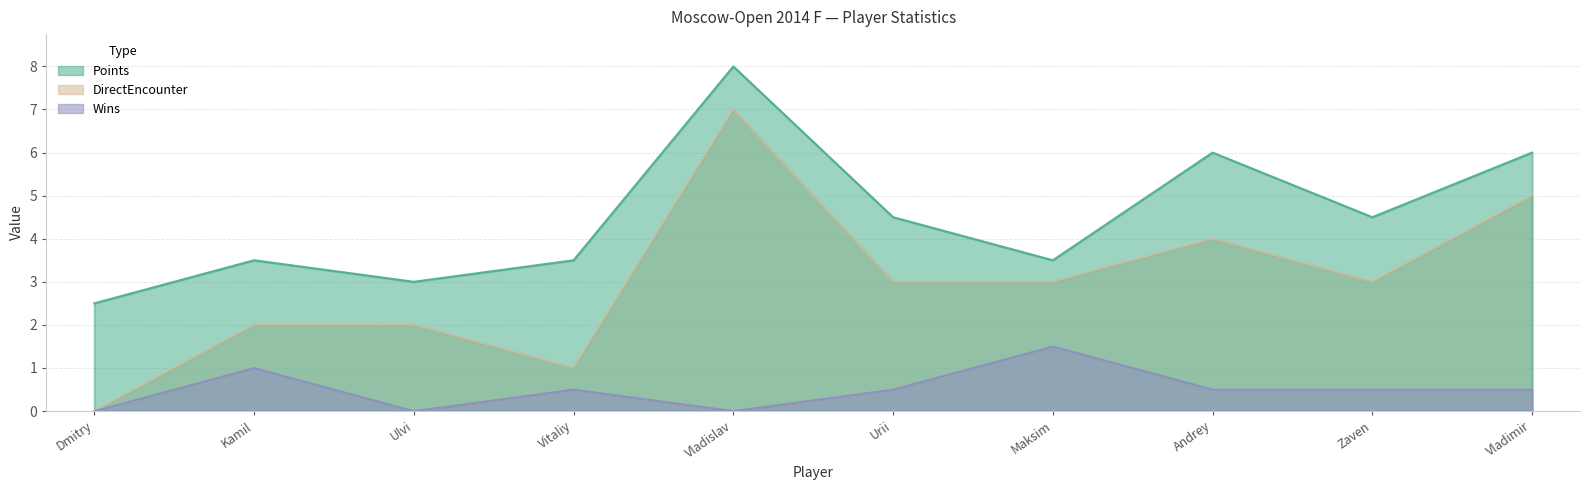

The value of Wins at Ulvi is 0.6. True or false?

False